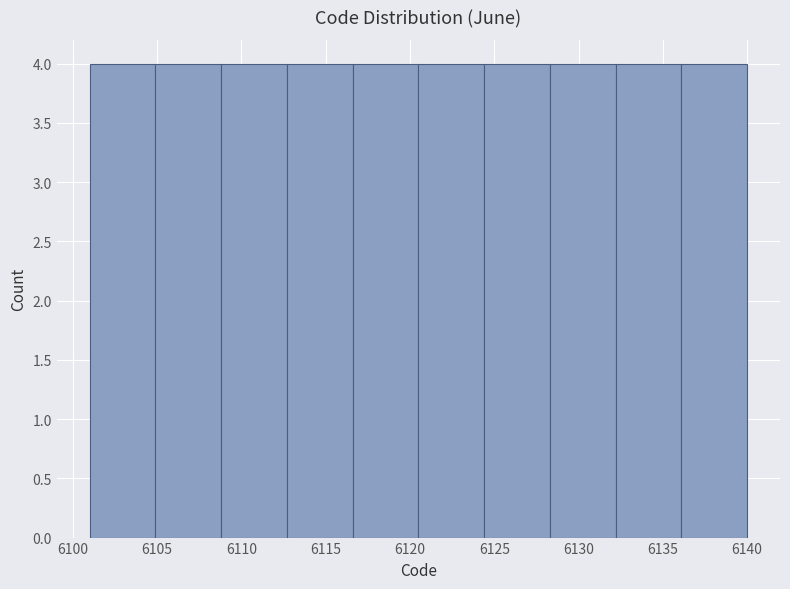

Reading left to right, transcribe this chart: for each bar, give the range it covers on the x-axis and its height. Neither the bar edges nor the heights are printed on the chart, so give them approximately, as read against the axes.

6101.0 to 6104.9: 4
6104.9 to 6108.8: 4
6108.8 to 6112.7: 4
6112.7 to 6116.6: 4
6116.6 to 6120.5: 4
6120.5 to 6124.4: 4
6124.4 to 6128.3: 4
6128.3 to 6132.2: 4
6132.2 to 6136.1: 4
6136.1 to 6140.0: 4